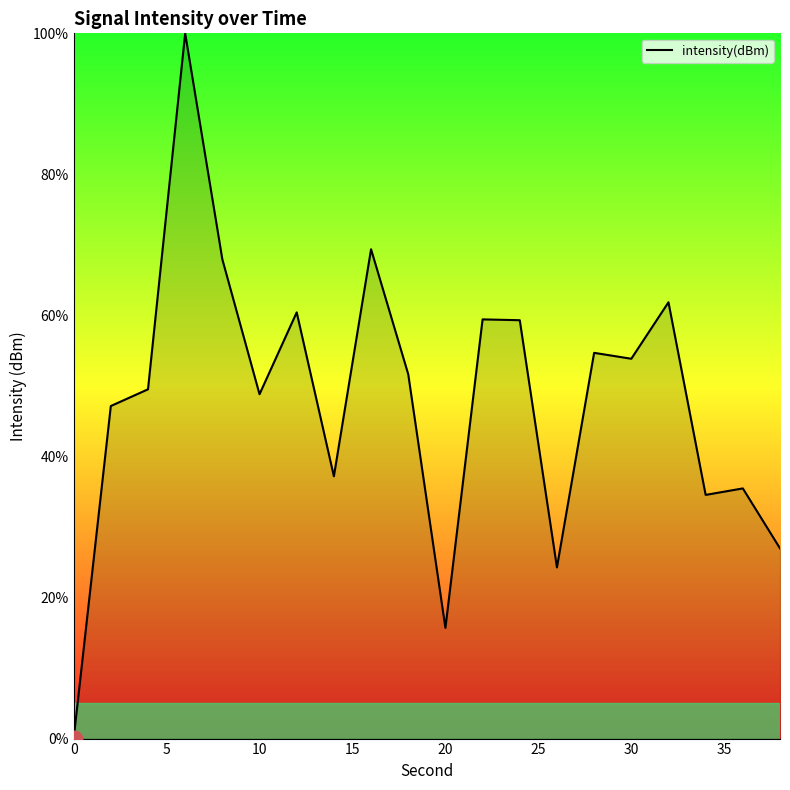

What is the greatest value displayed?

100.0